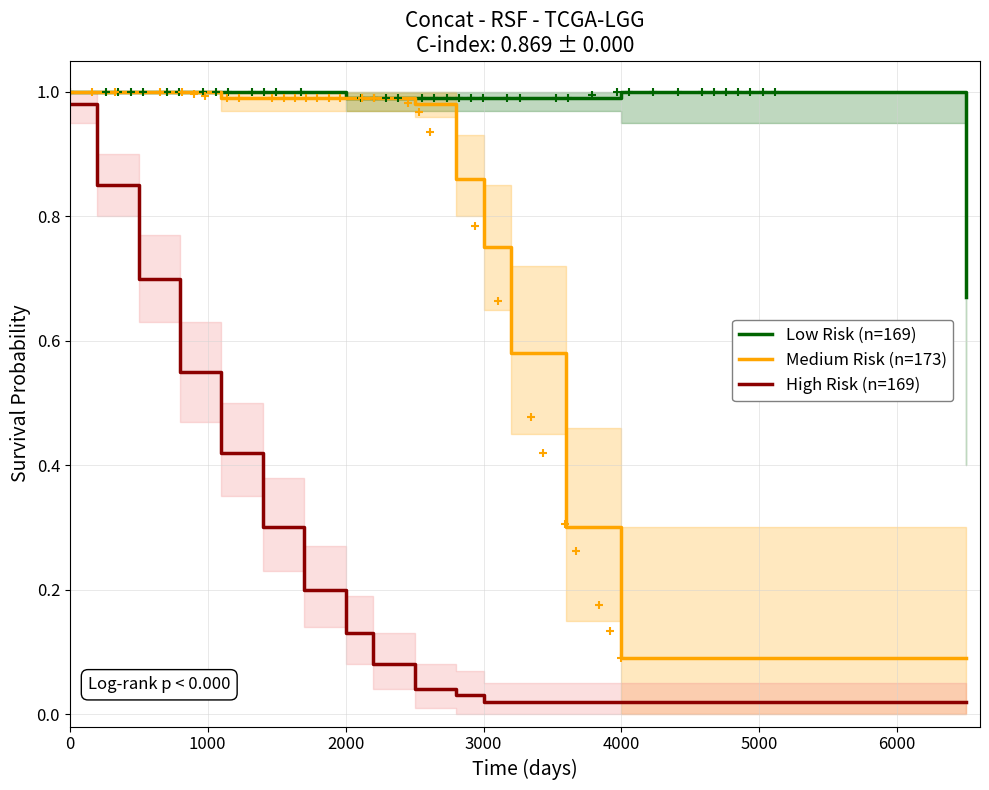

True or false: Medium Risk (n=173) has a value of 1.0 at 0.

True